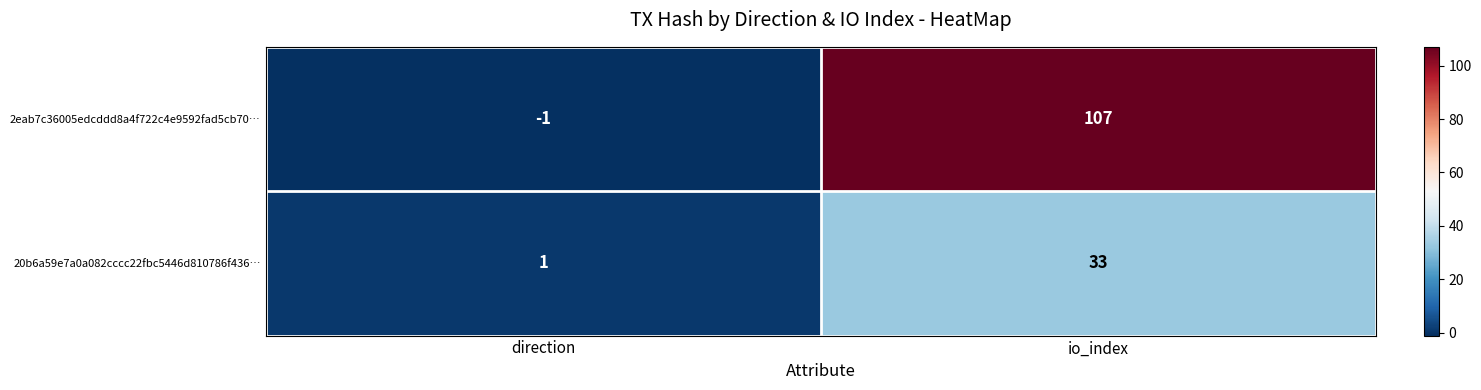

What is the maximum value for 2eab7c36005edcddd8a4f722c4e9592fad5cb70…?

107